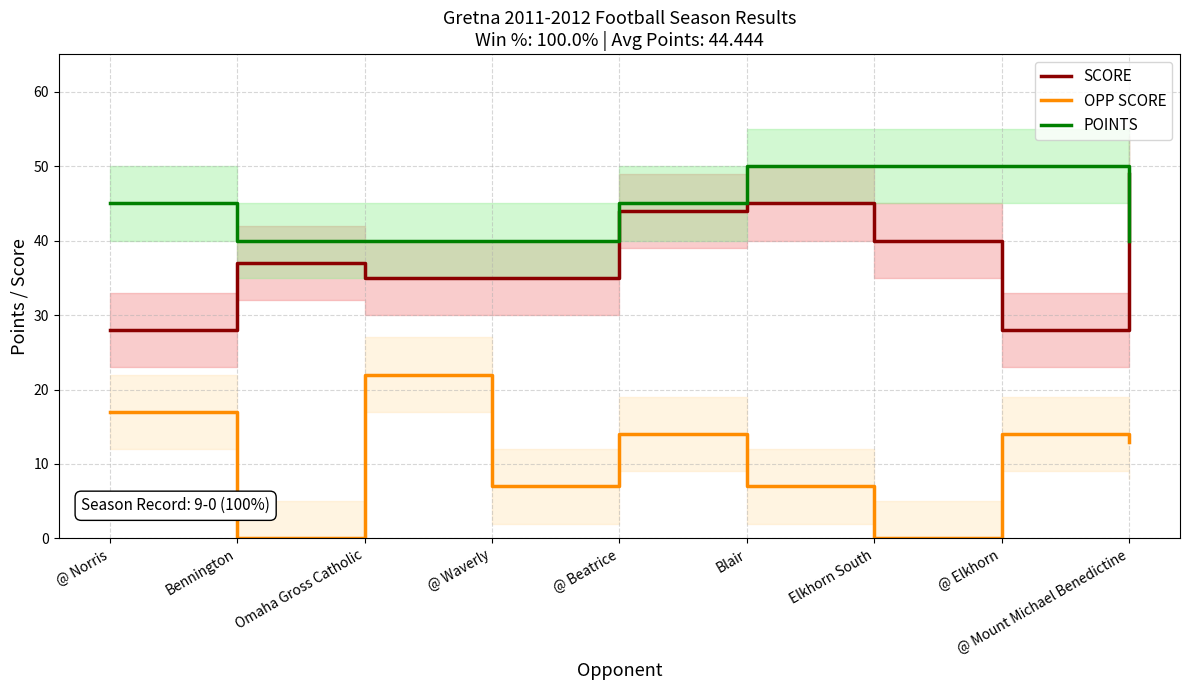

Is it true that OPP SCORE equals 13 at @ Mount Michael Benedictine?

True